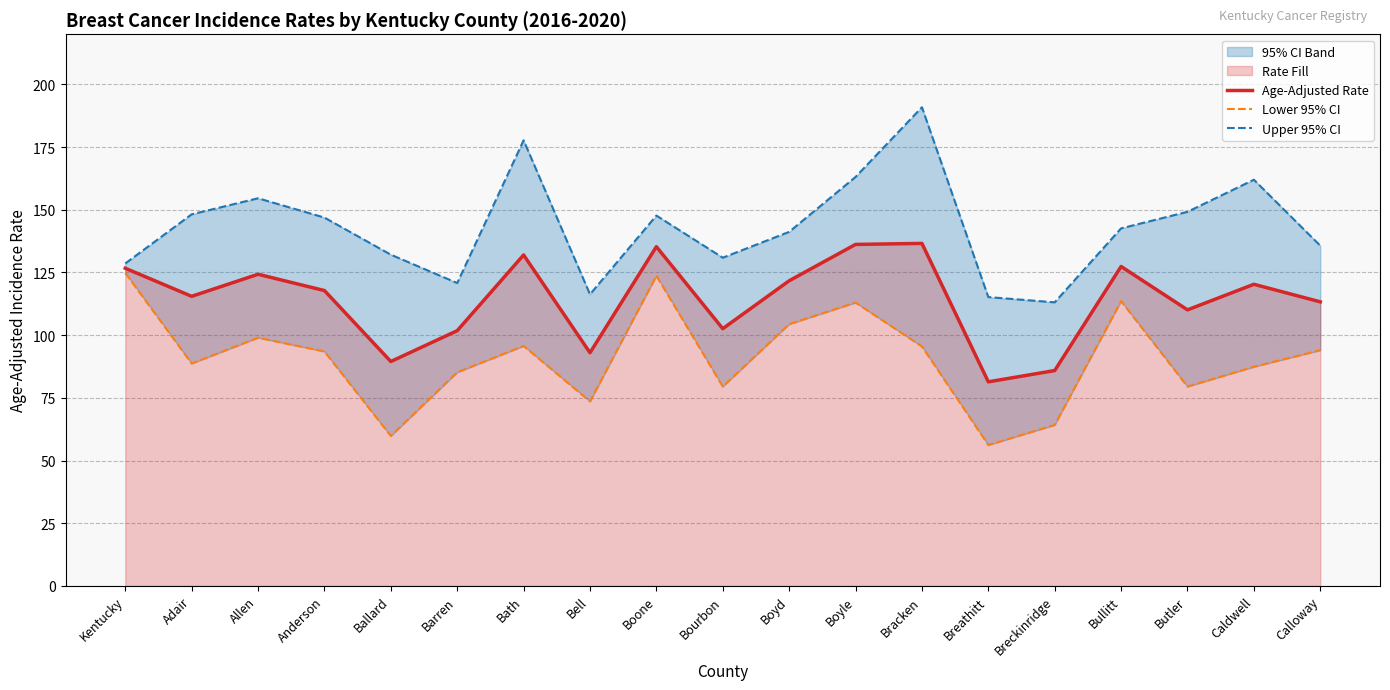

Read the Upper 95% CI value at Kentucky.

128.6